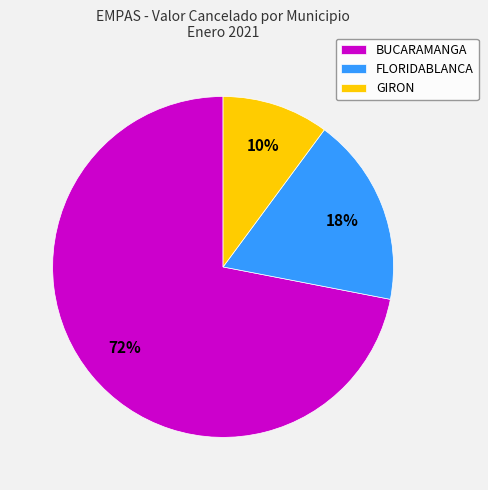

The FLORIDABLANCA slice represents 9% of the pie. True or false?

False